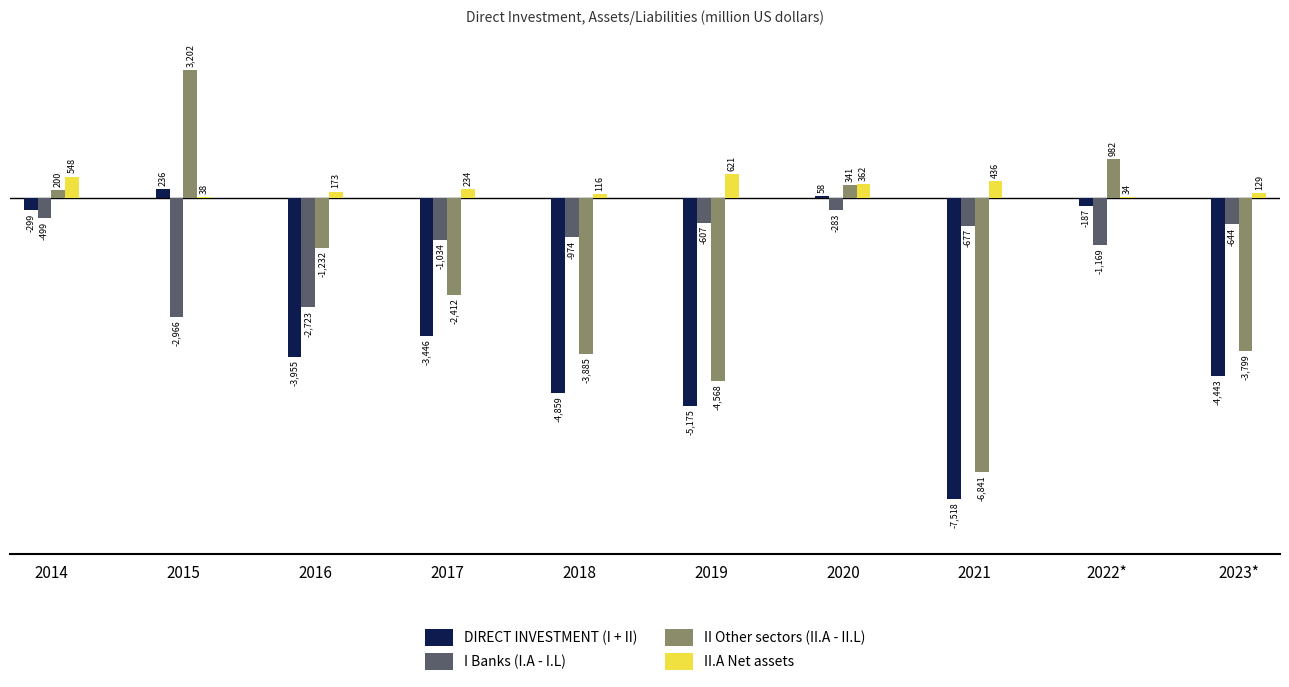

What is the sum of all II.A Net assets values?

2691